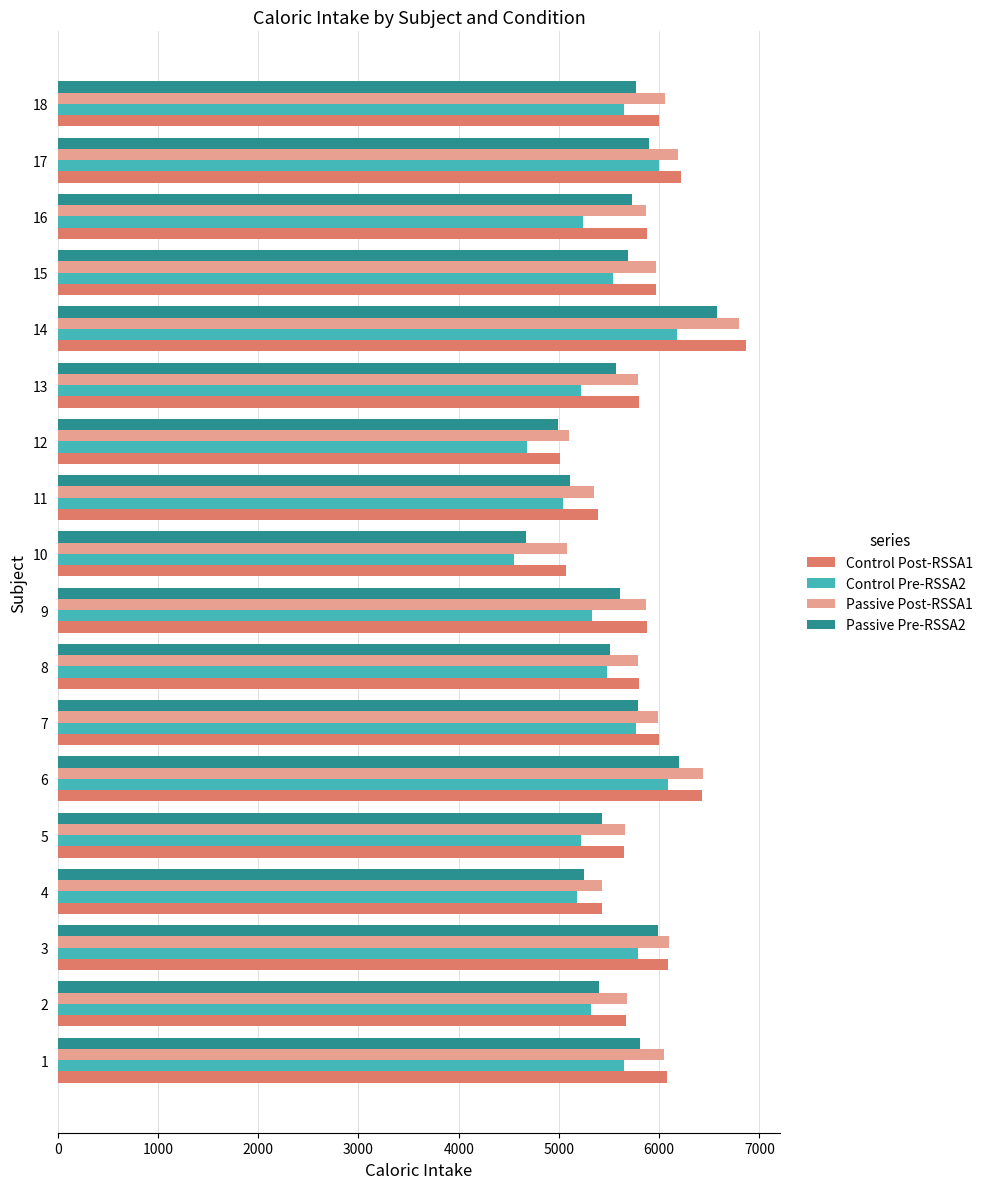

What is the difference between the highest and lowest values at 6?

347.1